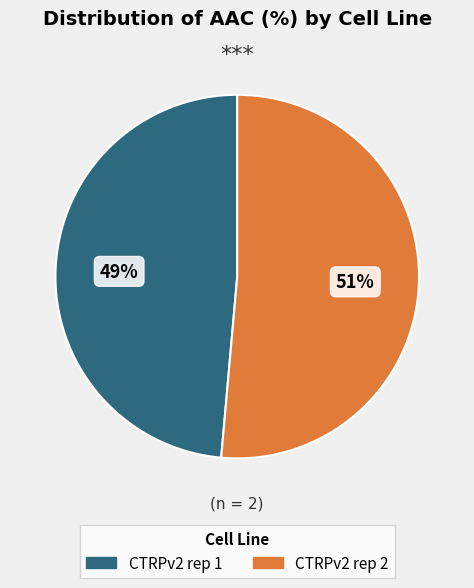

What percentage is the CTRPv2 rep 1 slice, to the nearest percent?

49%